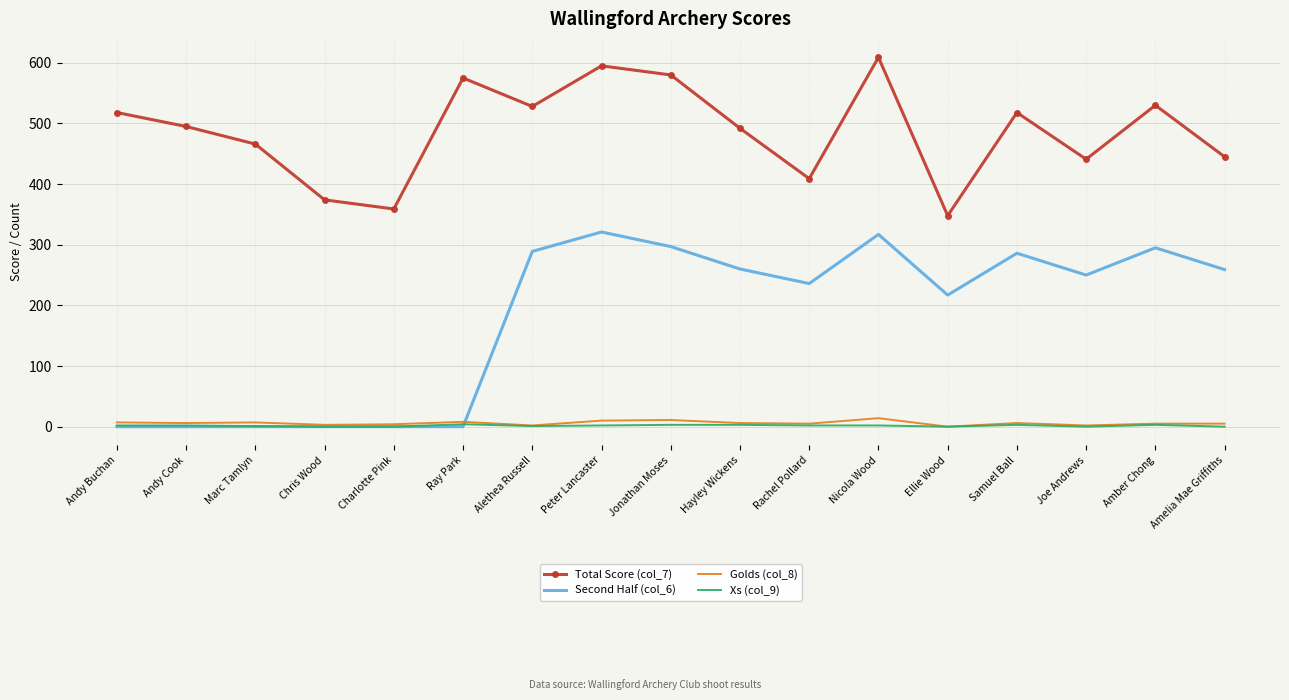

Which series has the widest spread of values?

Second Half (col_6)